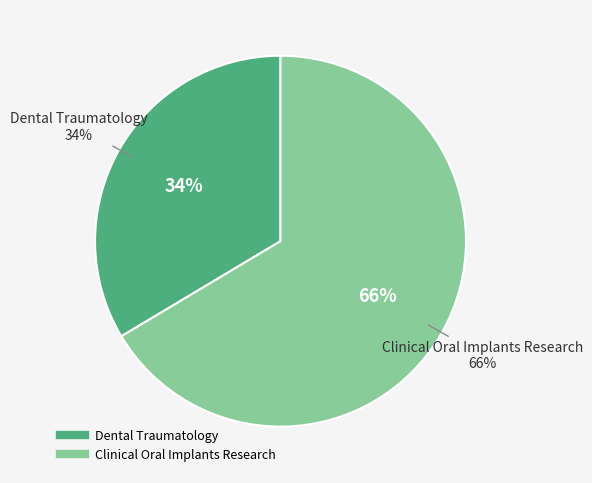

True or false: Clinical Oral Implants Research accounts for 66% of the total.

True